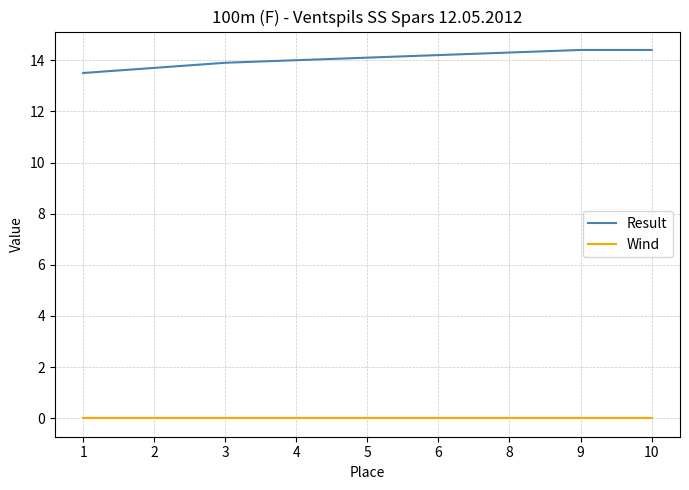

What is the label of the 7th point from the left?

8